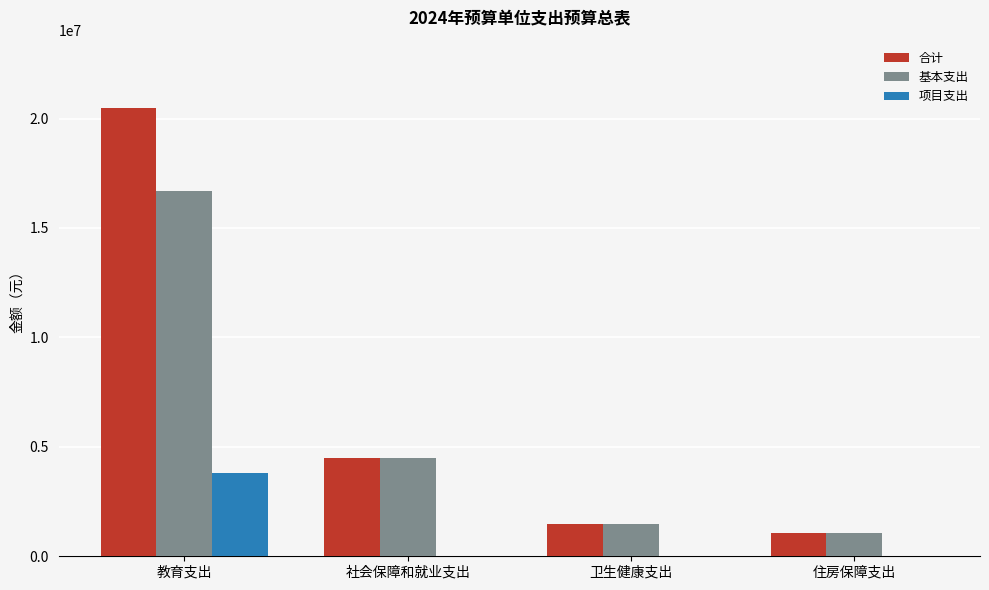

The 基本支出 series shows 2409814.6 at 卫生健康支出. True or false?

False